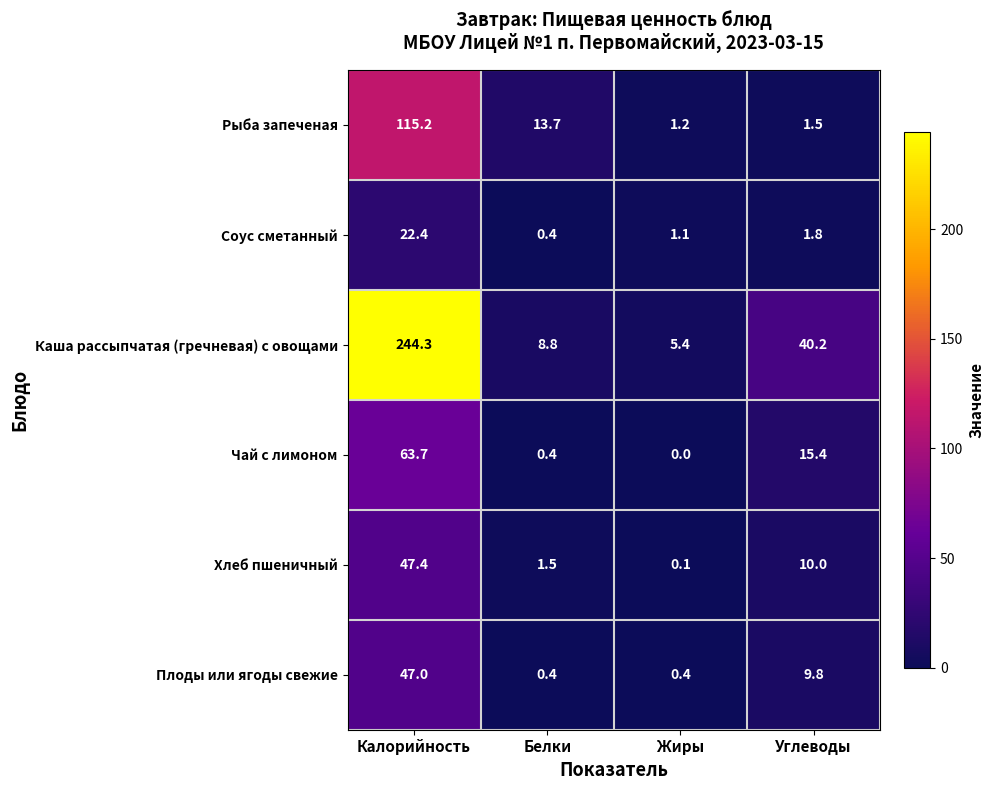

List the series in order of their peak value, lowest first.

Соус сметанный, Плоды или ягоды свежие, Хлеб пшеничный, Чай с лимоном, Рыба запеченая, Каша рассыпчатая (гречневая) с овощами